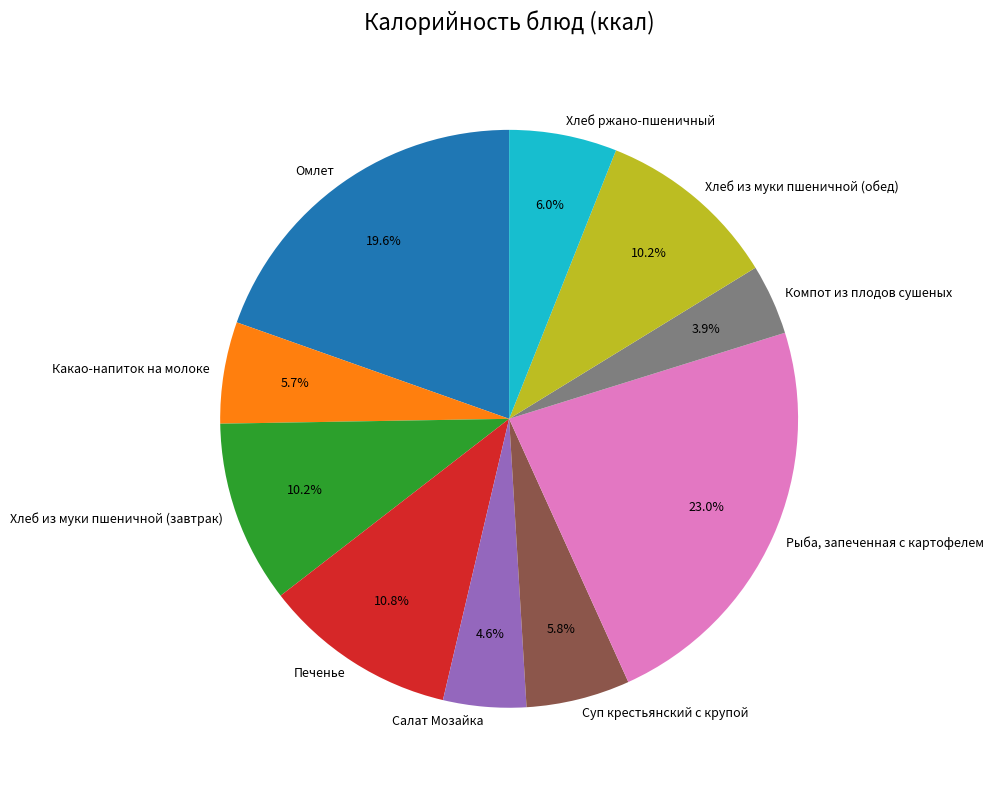

Which slice is the smallest?

Компот из плодов сушеных